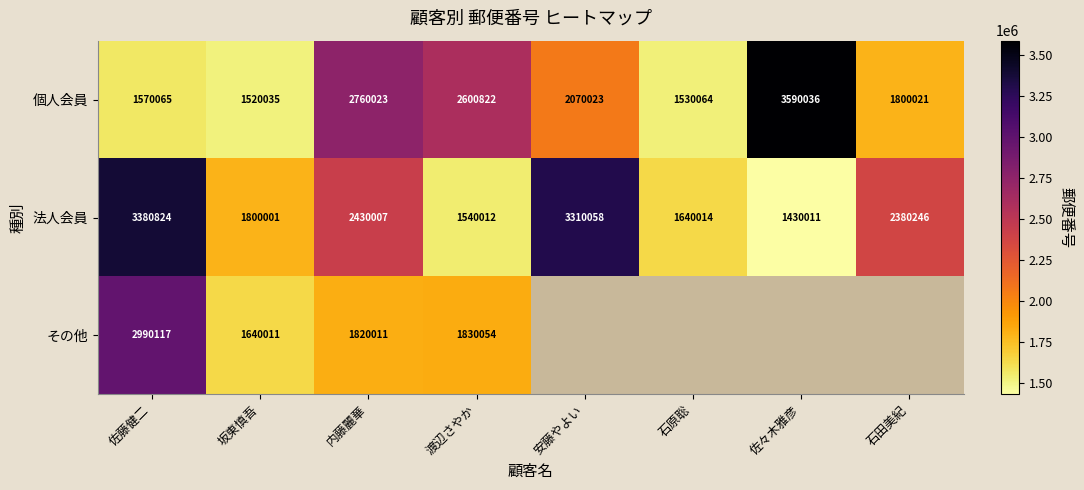

At which category is the sum across all series the highest?

佐藤健二